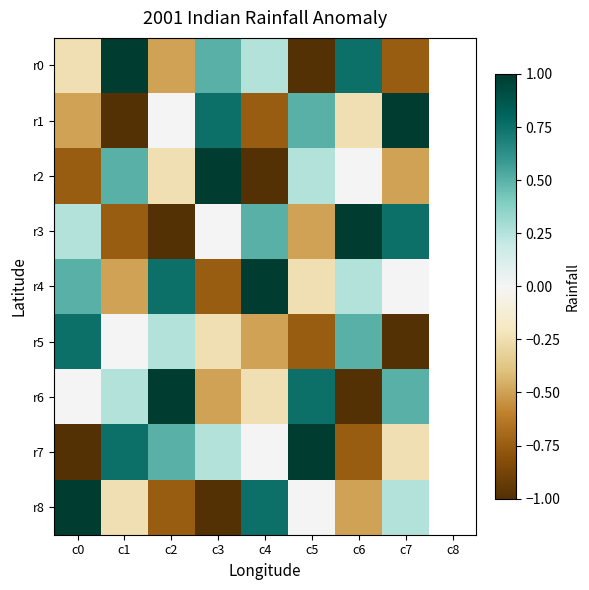

Where does the r1 series first go above 0?

c3